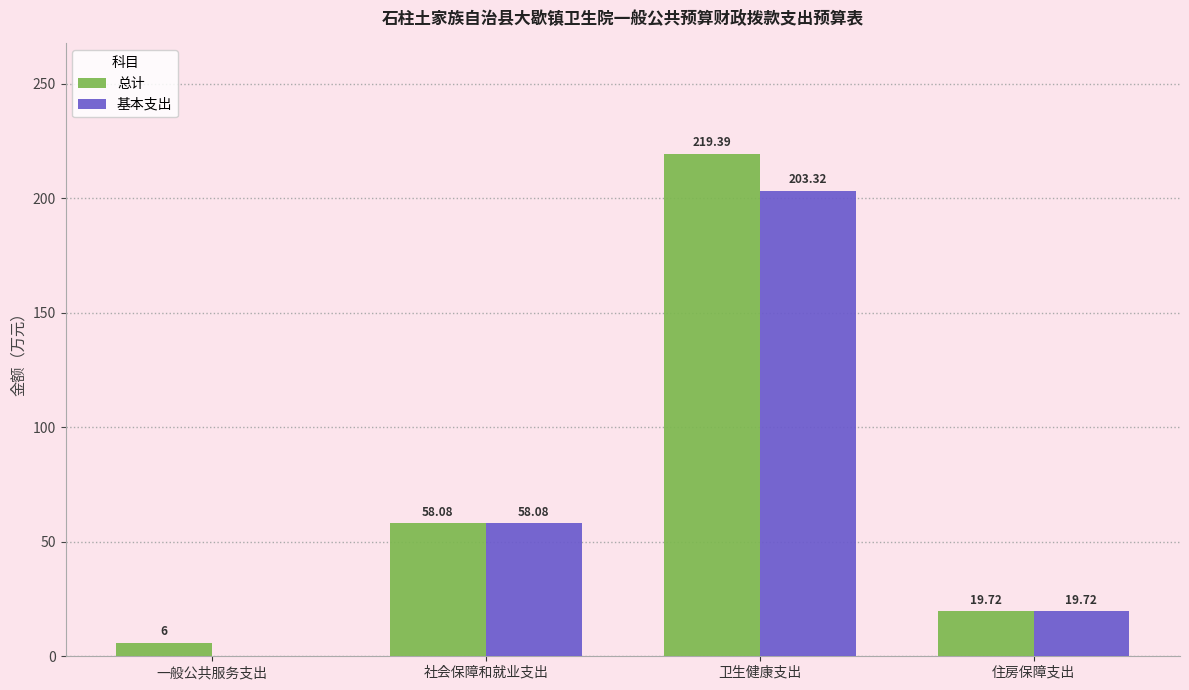

At which label is 基本支出 closest to 101?

社会保障和就业支出